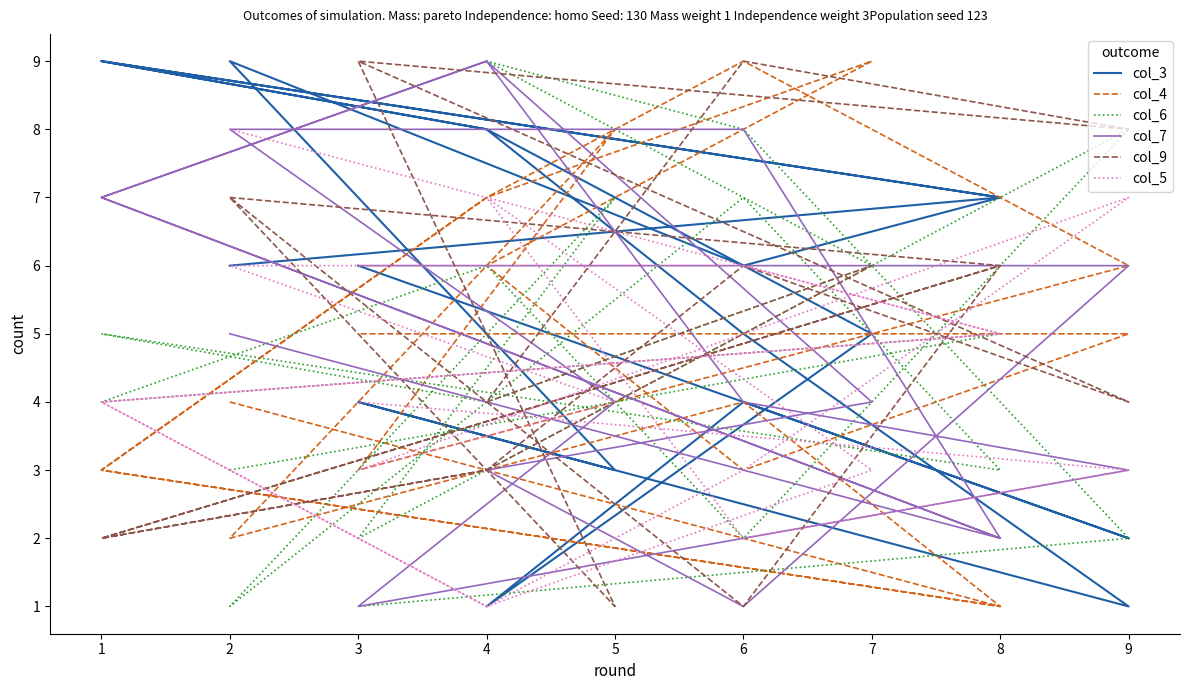

Which series has the largest range (max minus min)?

col_3